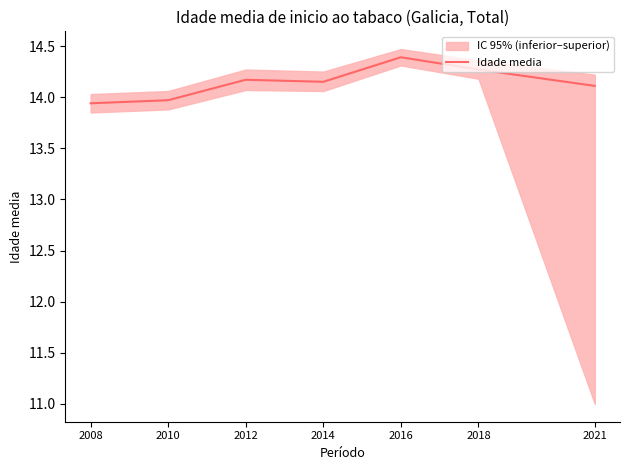

How many series are shown in this chart?

1